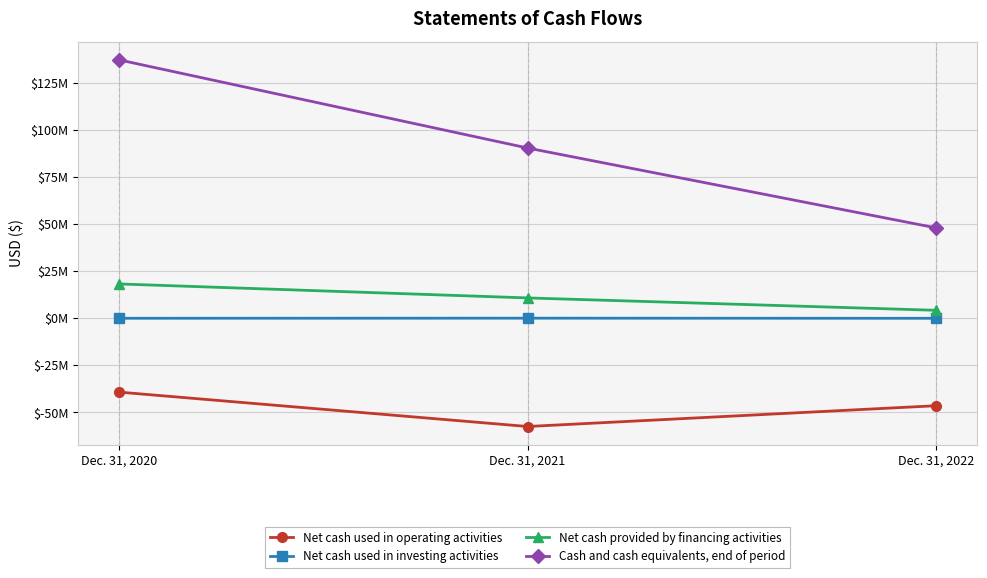

Does the chart have visible grid lines?

Yes